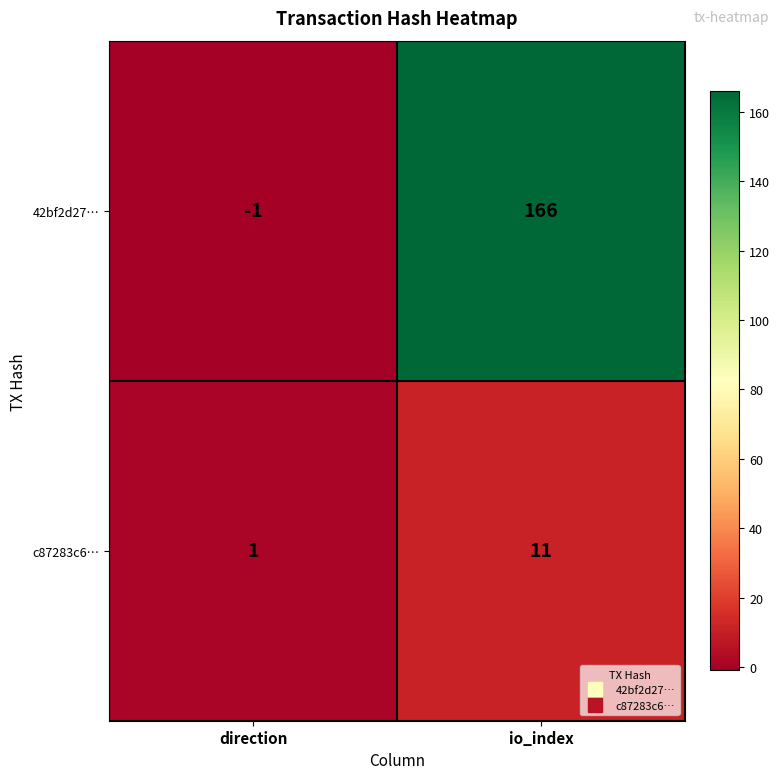

What is the difference between the maximum and minimum values in the c87283c6… series?

10